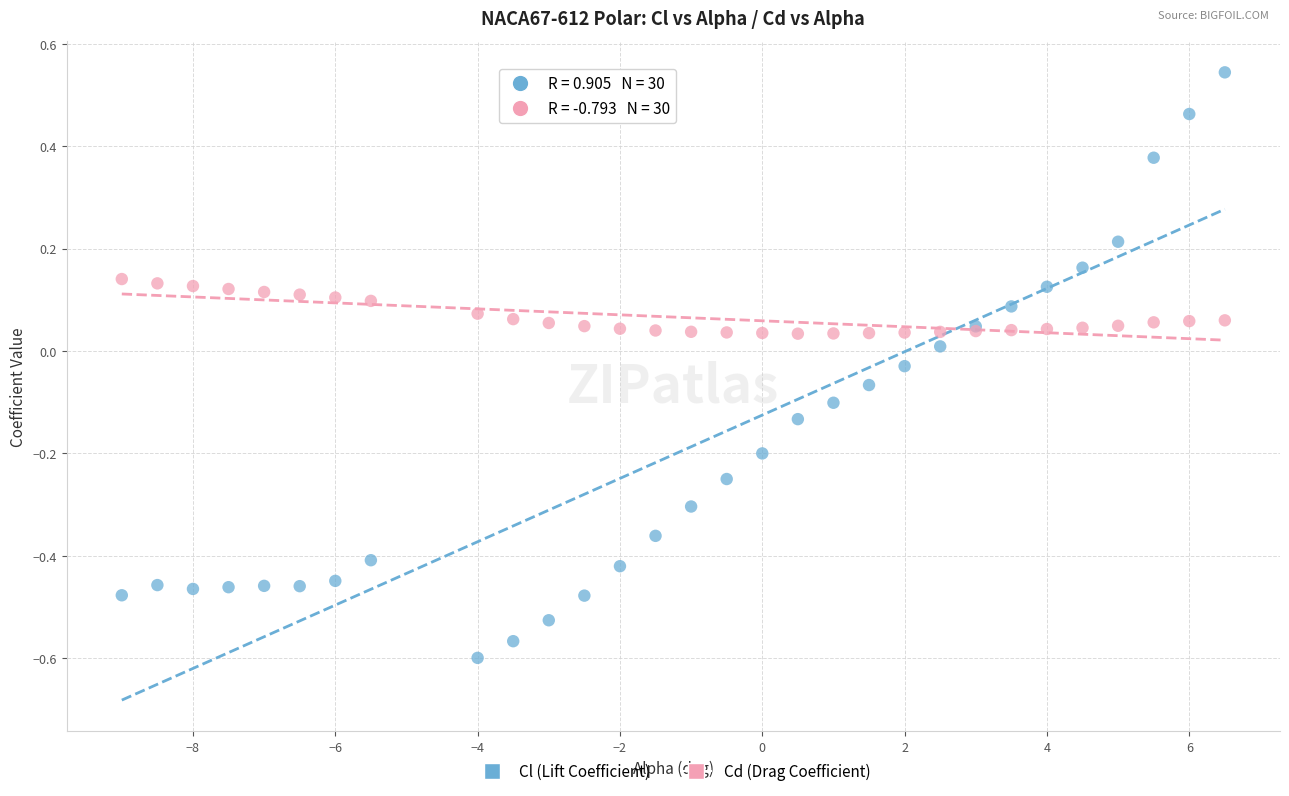

Which series contains the highest Y value?

Cl (Lift Coefficient)